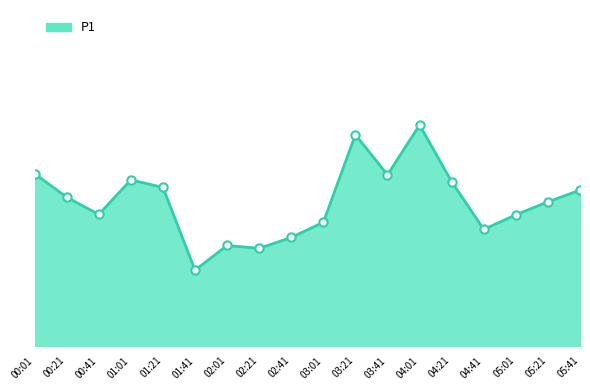

What is the change in value from 00:01 to 03:01?

-2.9